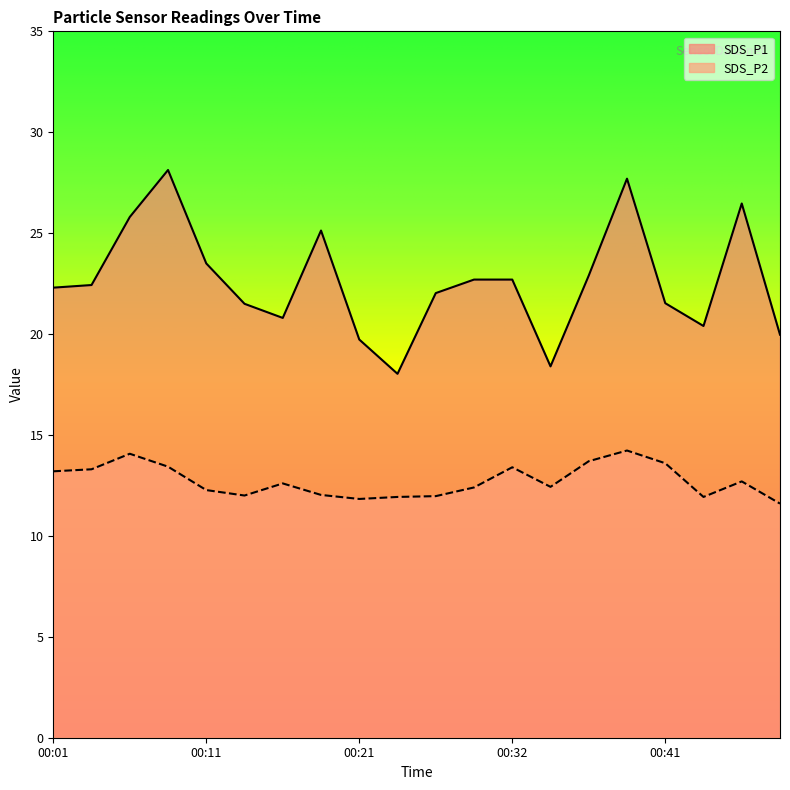

In SDS_P1, how many points are lower than both neighbors (excluding endpoints)?

4